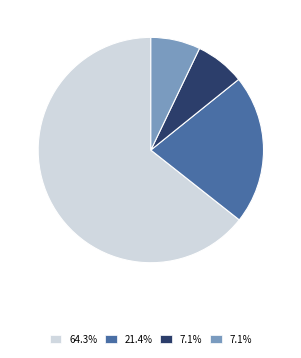

Is there any slice that represents more than half of the pie?

Yes